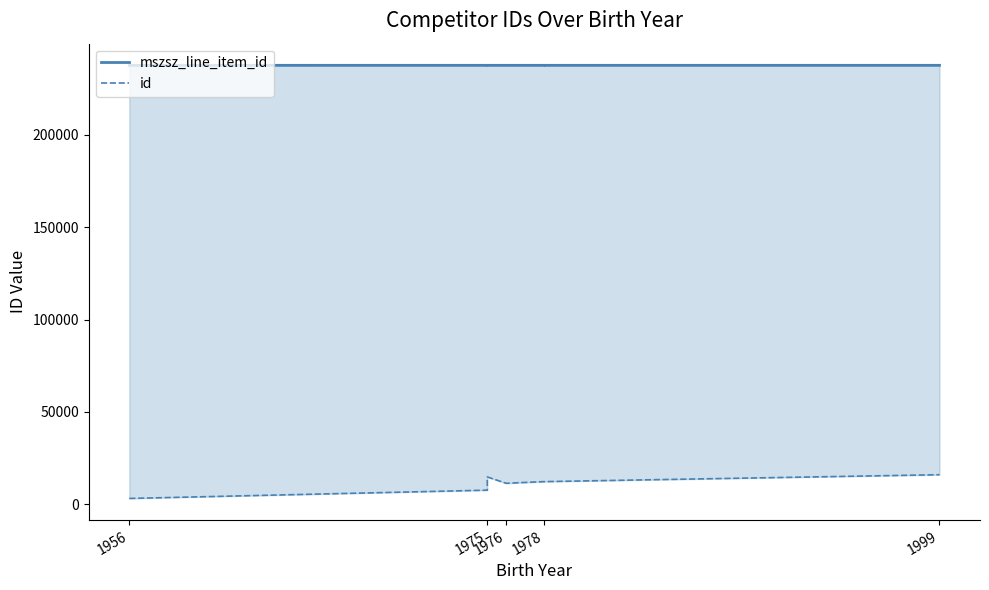

Reading left to right, list all the values displayed in this chart.

mszsz_line_item_id: 237432	237435	237432	237432	237432	237435	237435
id: 3264	7747	14891	11463	12355	12355	16094